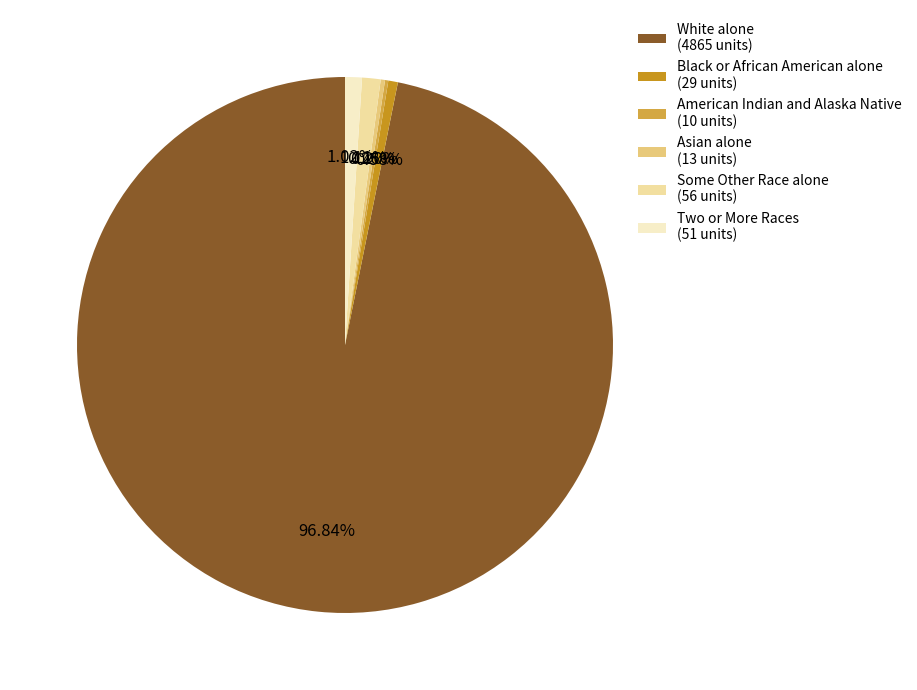

Between White alone (4865 units) and Black or African American alone (29 units), which is larger?

White alone (4865 units)